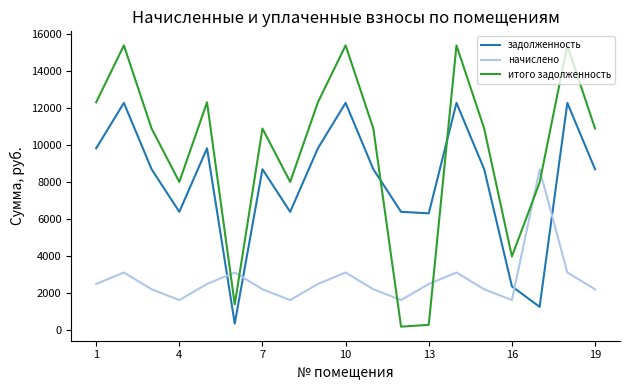

What is the difference between the second highest and second lowest values in the итого задолженность series?

15121.5